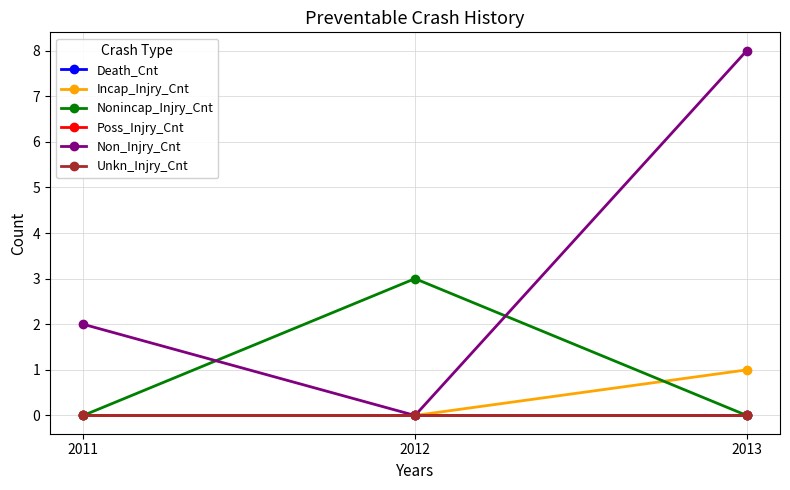

Which series has the largest total across all categories?

Non_Injry_Cnt